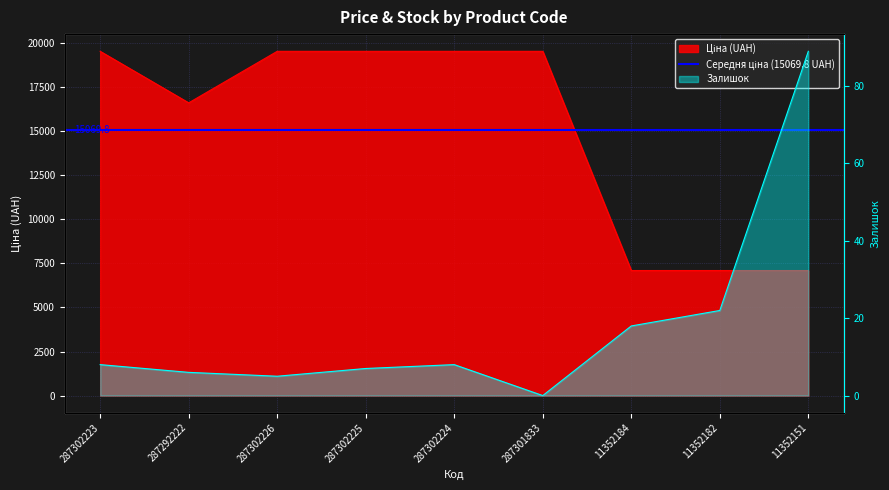

What is the value of the Залишок point at the 3rd from the left?

5.0